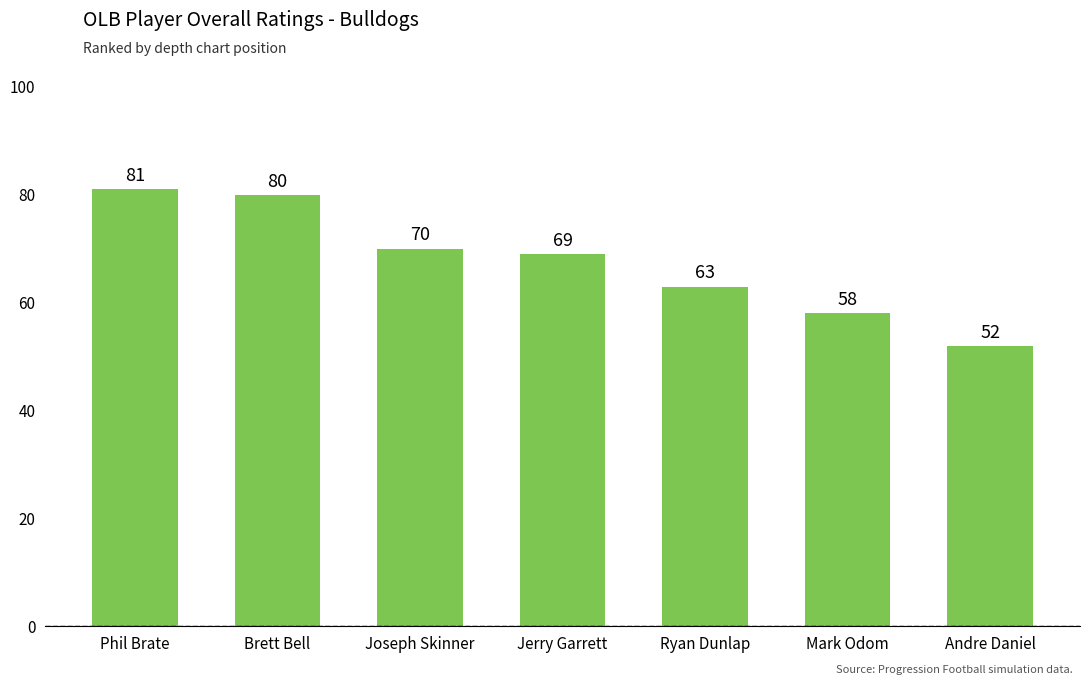

What position from the left is Andre Daniel?

7